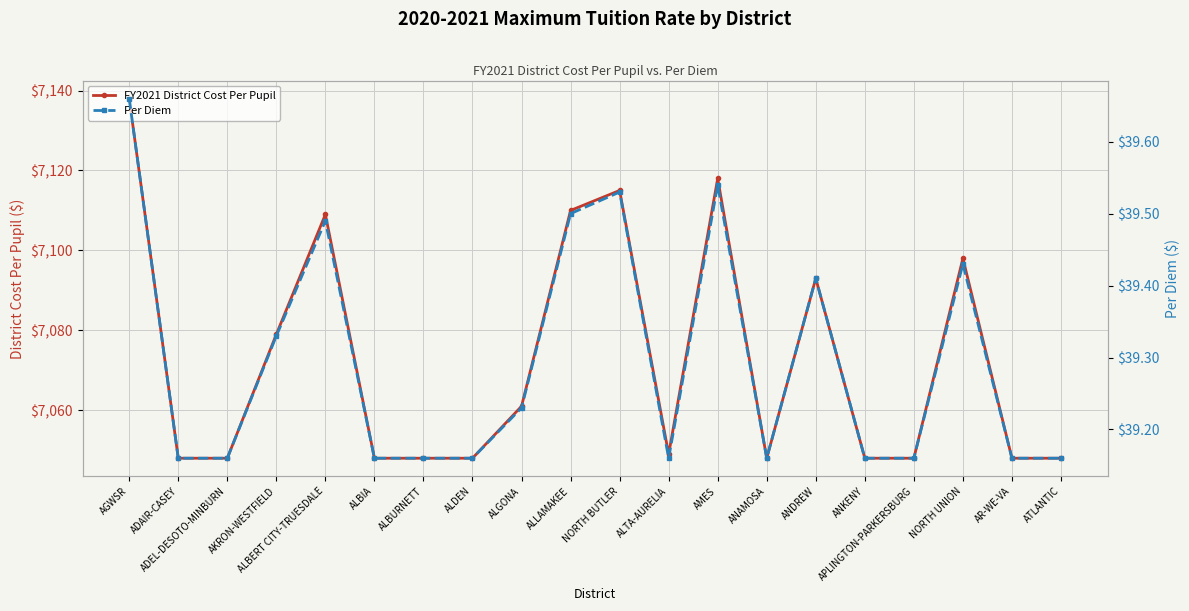

Reading left to right, what are all the values shown in this chart?

FY2021 District Cost Per Pupil: AGWSR=7138.0	ADAIR-CASEY=7048.0	ADEL-DESOTO-MINBURN=7048.0	AKRON-WESTFIELD=7079.0	ALBERT CITY-TRUESDALE=7109.0	ALBIA=7048.0	ALBURNETT=7048.0	ALDEN=7048.0	ALGONA=7061.0	ALLAMAKEE=7110.0	NORTH BUTLER=7115.0	ALTA-AURELIA=7049.0	AMES=7118.0	ANAMOSA=7048.0	ANDREW=7093.0	ANKENY=7048.0	APLINGTON-PARKERSBURG=7048.0	NORTH UNION=7098.0	AR-WE-VA=7048.0	ATLANTIC=7048.0
Per Diem: AGWSR=39.7	ADAIR-CASEY=39.2	ADEL-DESOTO-MINBURN=39.2	AKRON-WESTFIELD=39.3	ALBERT CITY-TRUESDALE=39.5	ALBIA=39.2	ALBURNETT=39.2	ALDEN=39.2	ALGONA=39.2	ALLAMAKEE=39.5	NORTH BUTLER=39.5	ALTA-AURELIA=39.2	AMES=39.5	ANAMOSA=39.2	ANDREW=39.4	ANKENY=39.2	APLINGTON-PARKERSBURG=39.2	NORTH UNION=39.4	AR-WE-VA=39.2	ATLANTIC=39.2